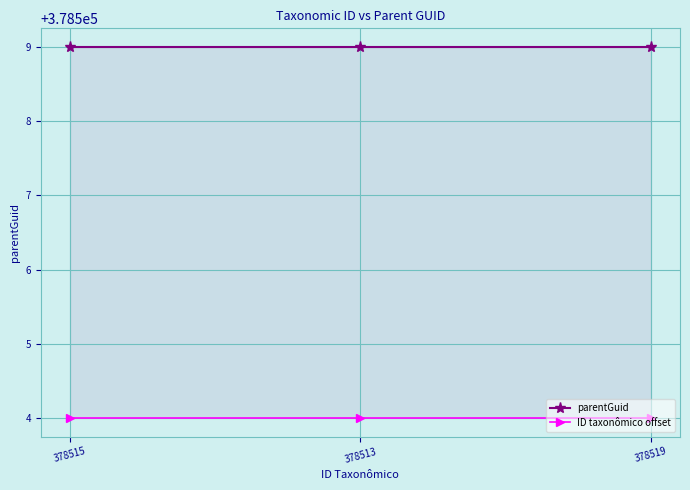

Is the value of parentGuid at 378513 greater than the value of ID taxonômico offset at 378515?

Yes